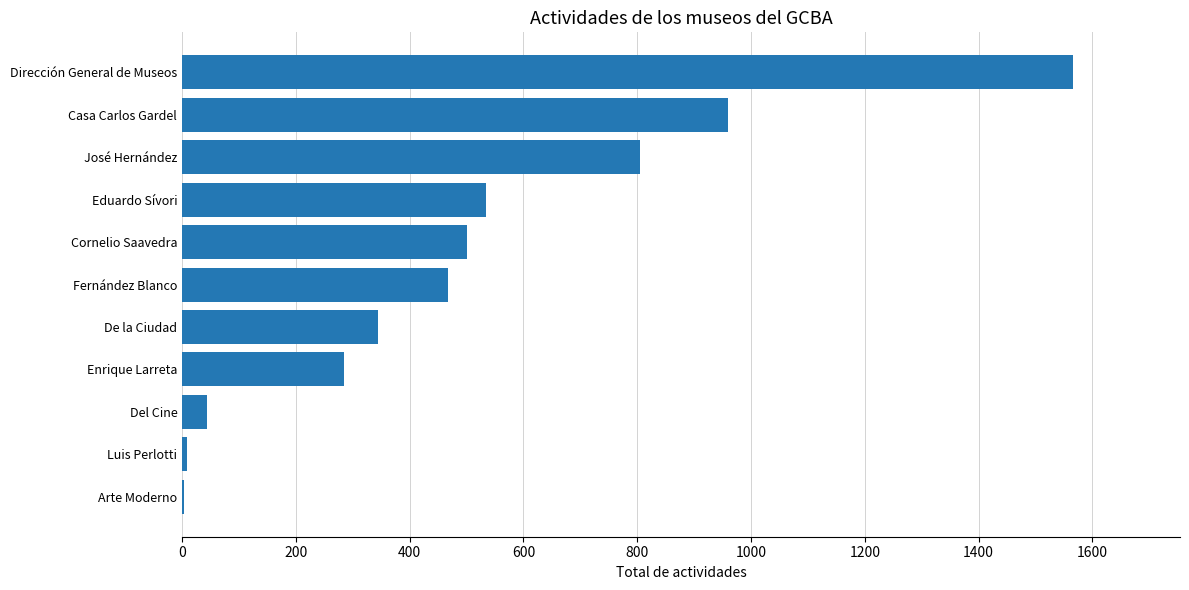

What is the ratio of the value at Dirección General de Museos to the value at Del Cine?

36.4